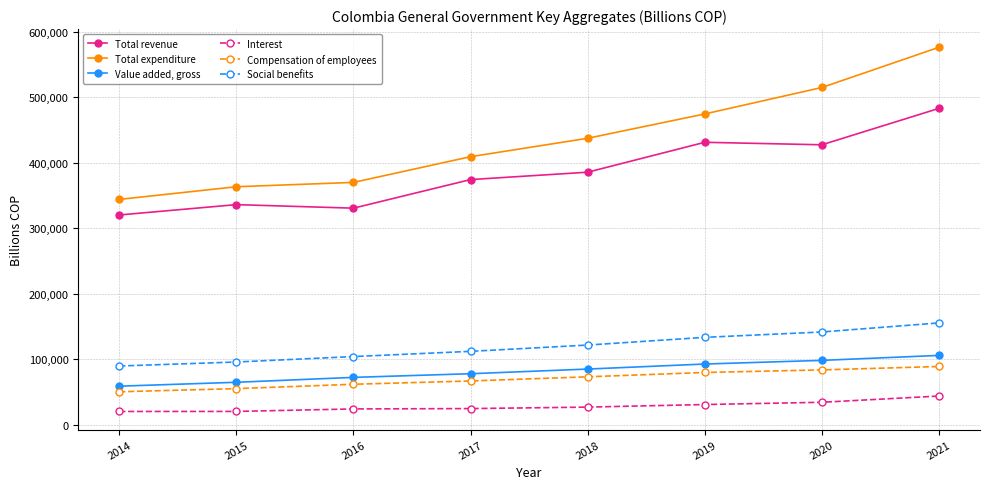

Rank the series by their maximum value, from highest to lowest.

Total expenditure, Total revenue, Social benefits, Value added, gross, Compensation of employees, Interest